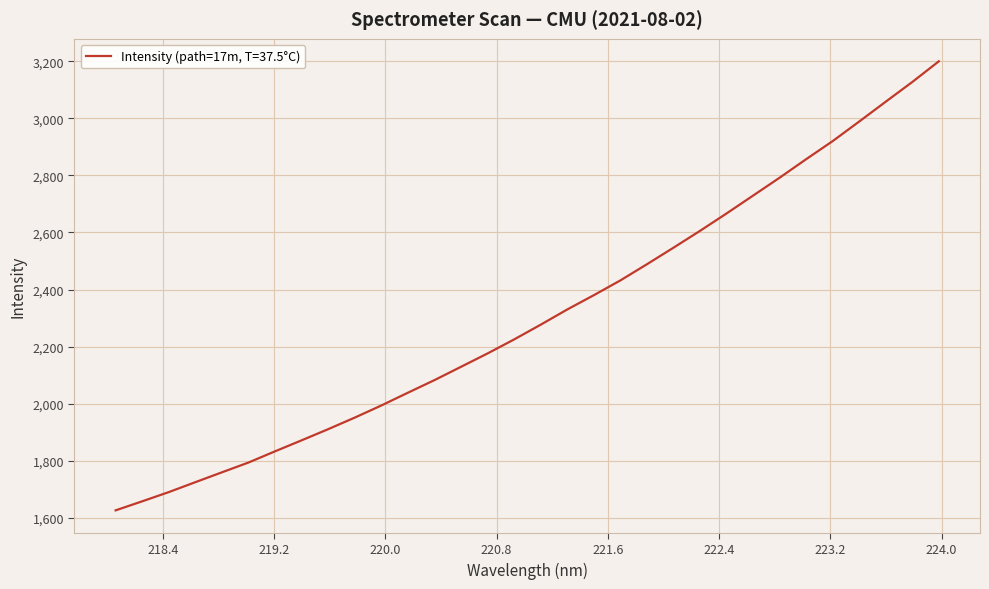

What is the minimum value shown in the chart?

1626.2